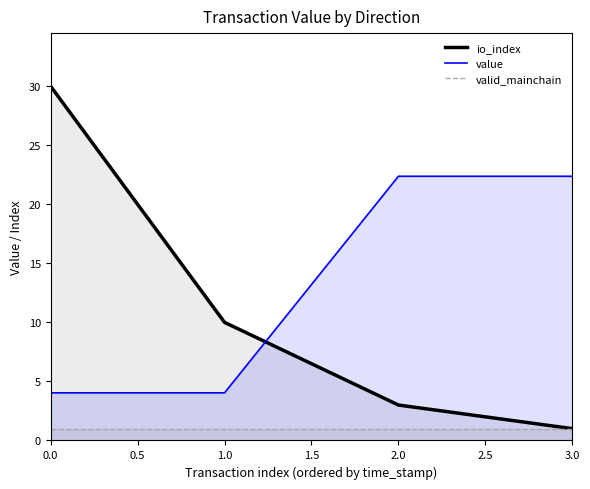

Which series changed the most between 2.0 and 3.0?

io_index